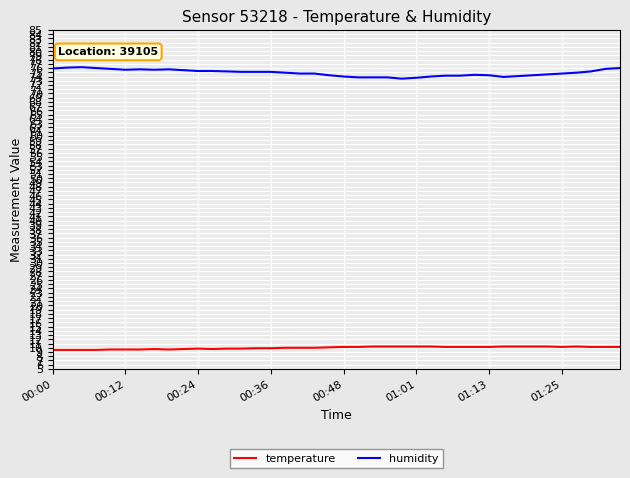

Which series has the largest total across all categories?

humidity